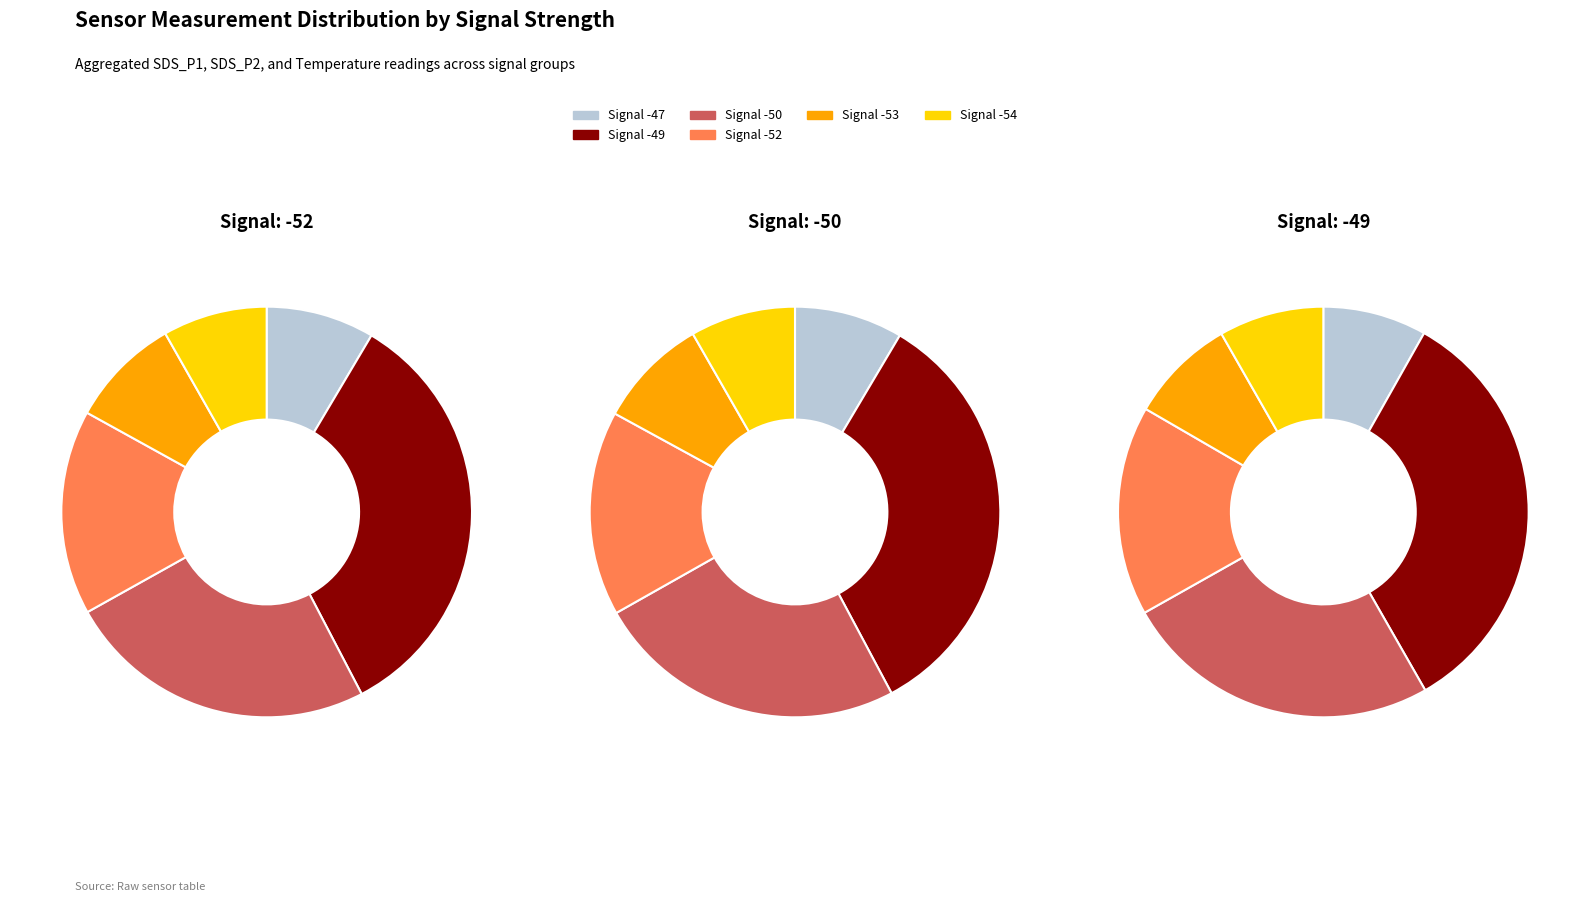

Combined, do -54 and -47 account for over 50%?

No